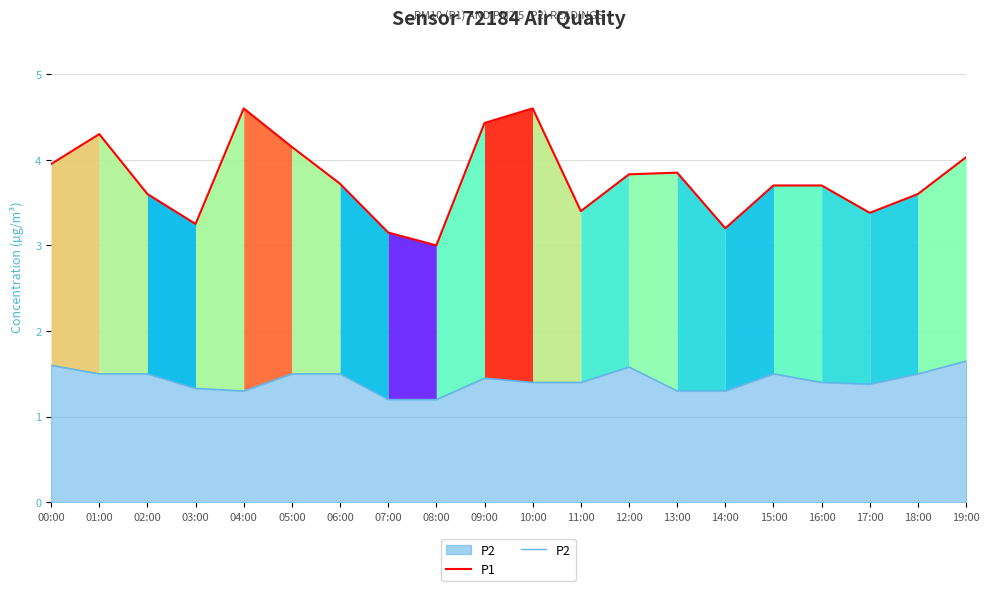

List the labels in order of P1 value, largest first.

04:00, 10:00, 09:00, 01:00, 05:00, 19:00, 00:00, 13:00, 12:00, 06:00, 15:00, 16:00, 02:00, 18:00, 11:00, 17:00, 03:00, 14:00, 07:00, 08:00